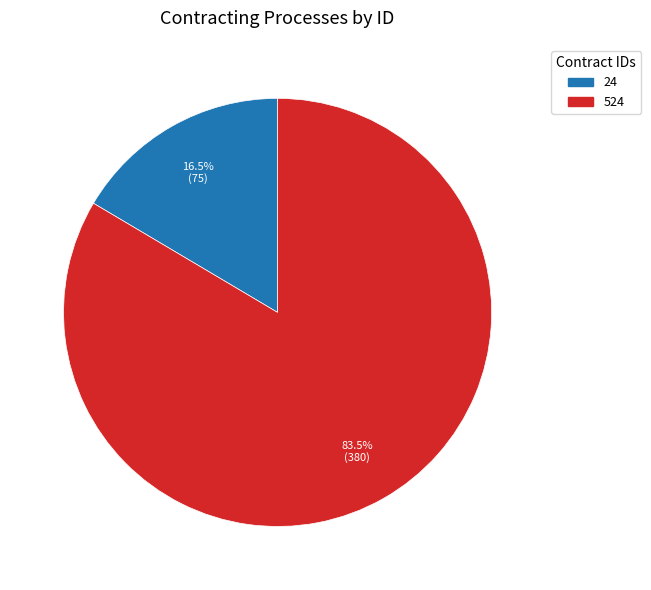

How many segments does this pie chart have?

2